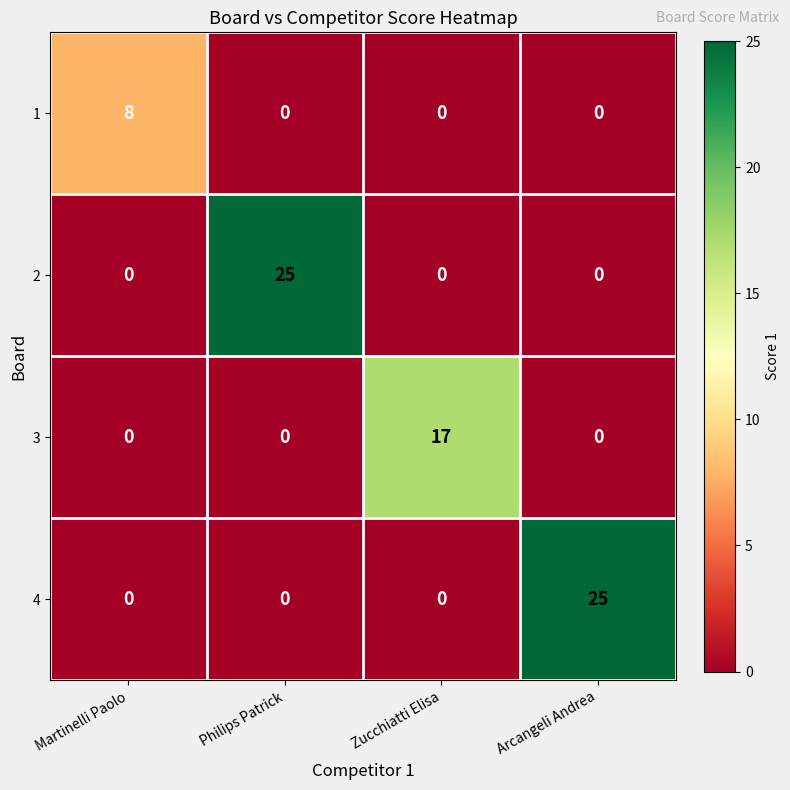

What is the greatest value displayed?

25